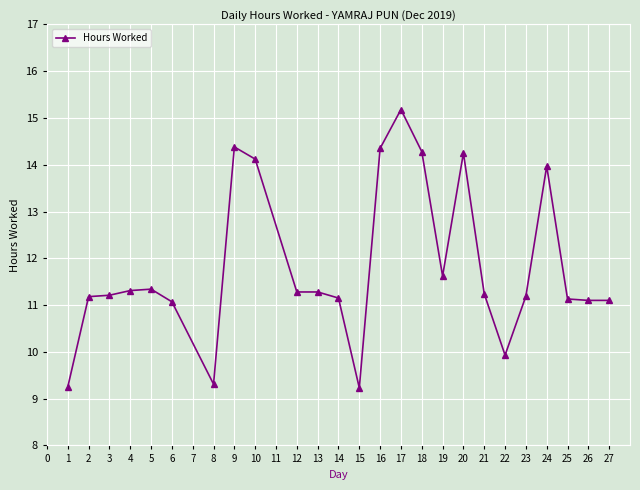

Where does the data first go above 11?

2